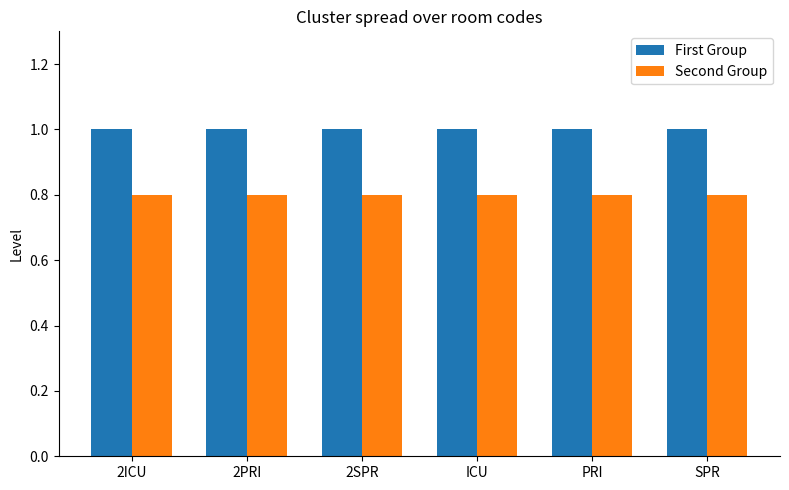

Is the value of First Group at PRI greater than the value of Second Group at SPR?

Yes